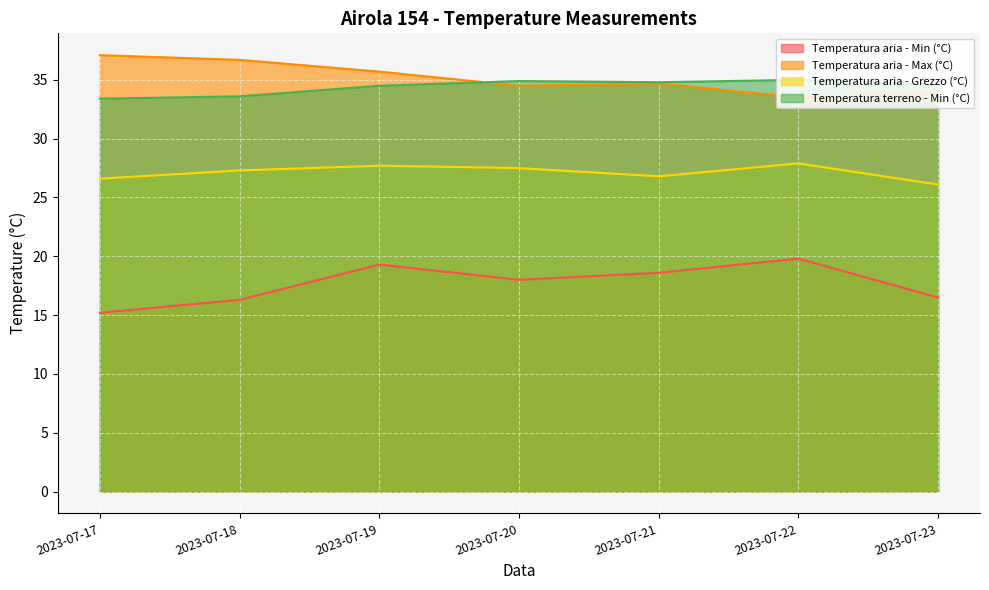

True or false: Temperatura aria - Grezzo (°C) and Temperatura aria - Max (°C) cross at least once.

False